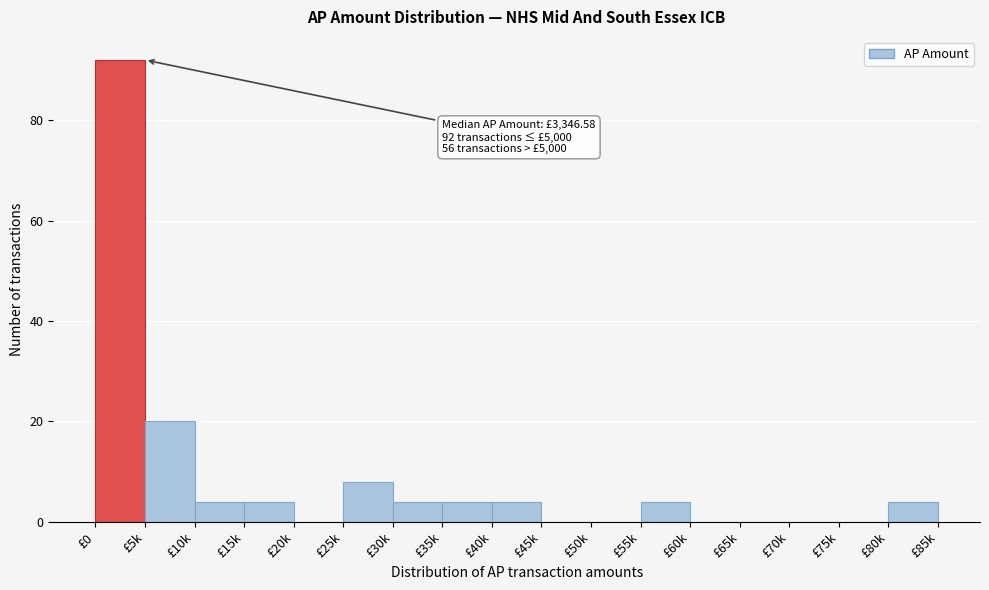

Reading right to left, what are all the values shown in this chart?

£80k=4	£75k=0	£70k=0	£65k=0	£60k=0	£55k=4	£50k=0	£45k=0	£40k=4	£35k=4	£30k=4	£25k=8	£20k=0	£15k=4	£10k=4	£5k=20	£0=92